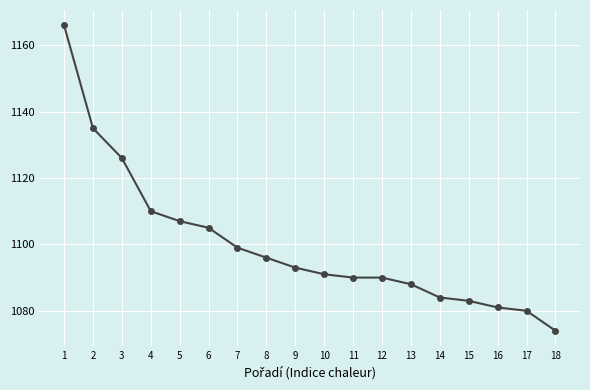

What is the greatest value displayed?

1166